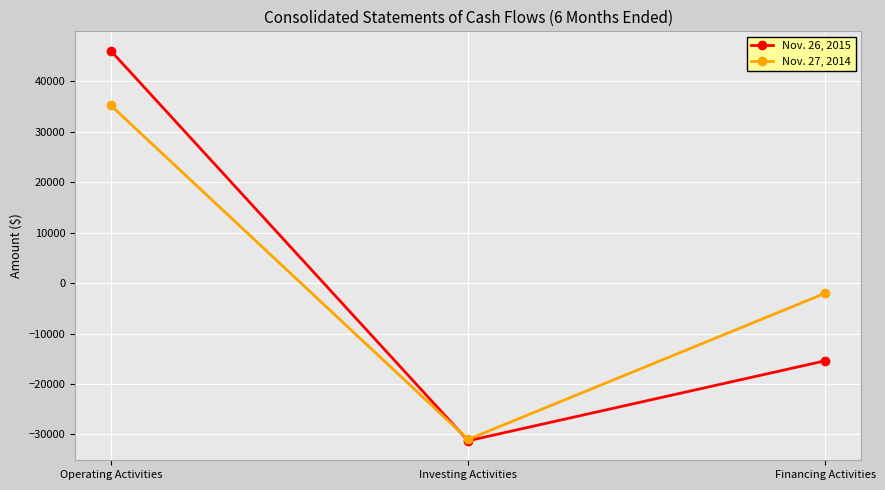

The Nov. 26, 2015 series shows 16000 at Operating Activities. True or false?

False